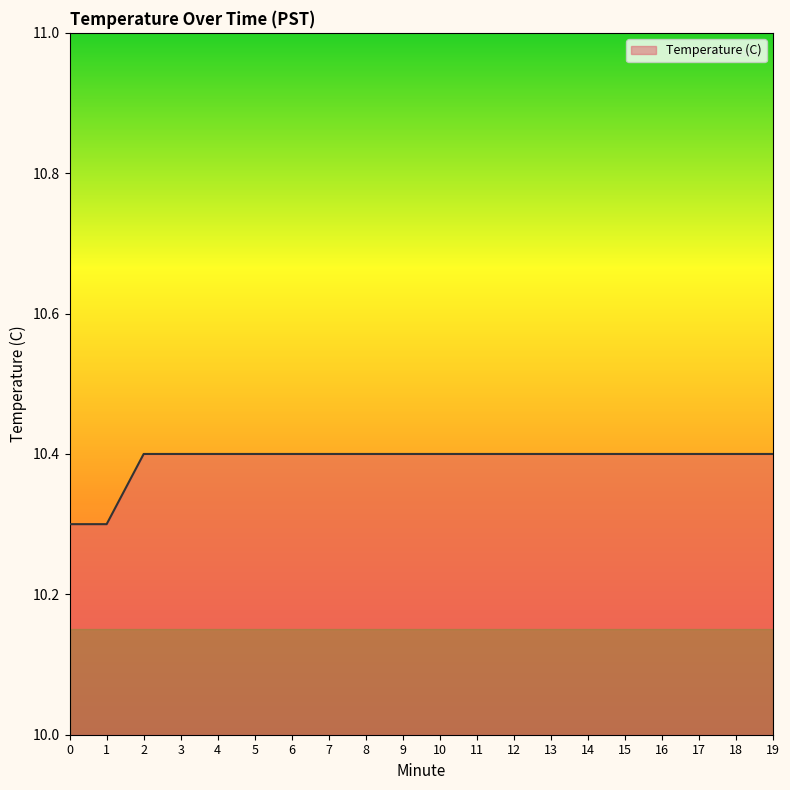

What value does the data have at 1?

10.3